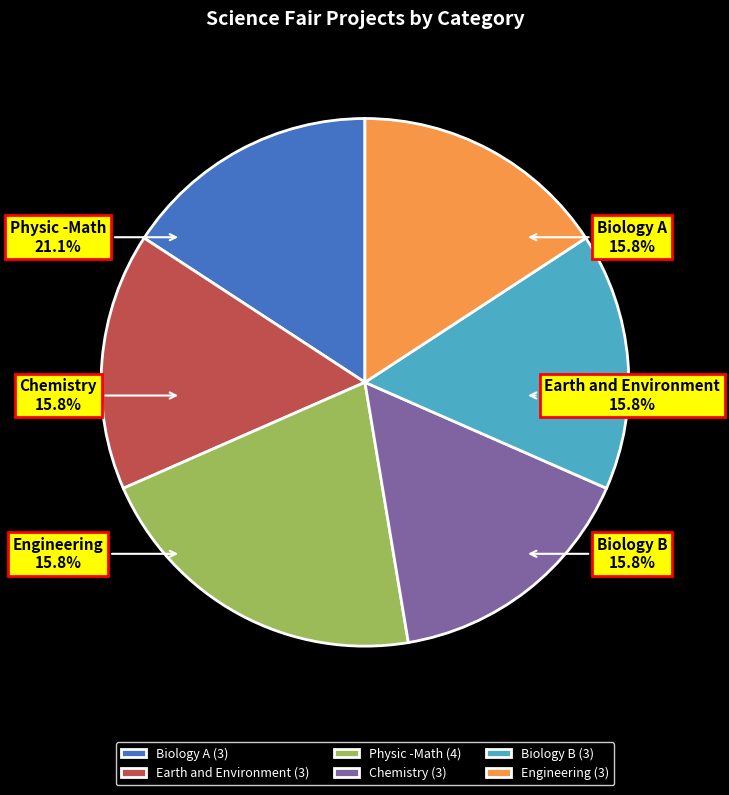

Which category has the smallest portion of the pie?

Biology A